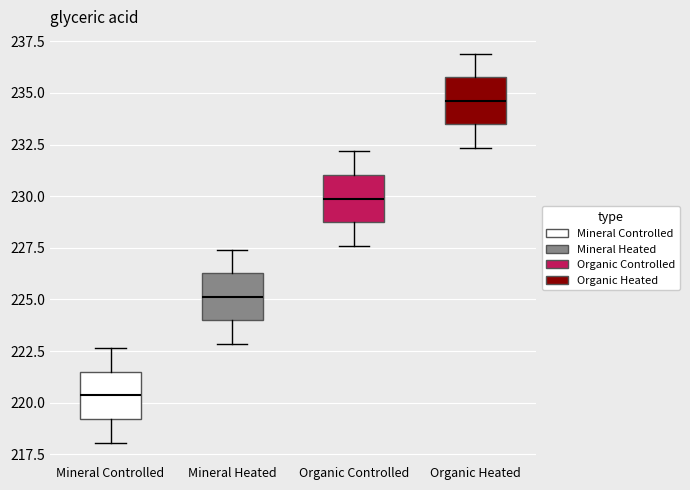

Which box has the lowest median line?

Mineral Controlled